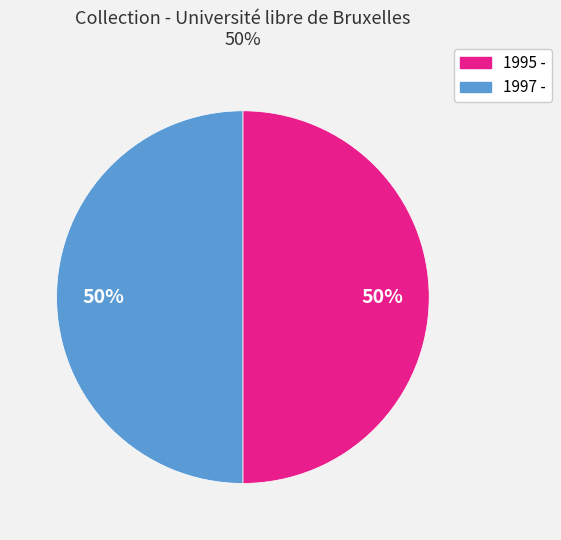

To the nearest percent, what is the combined percentage of 1997 - and 1995 -?

100%